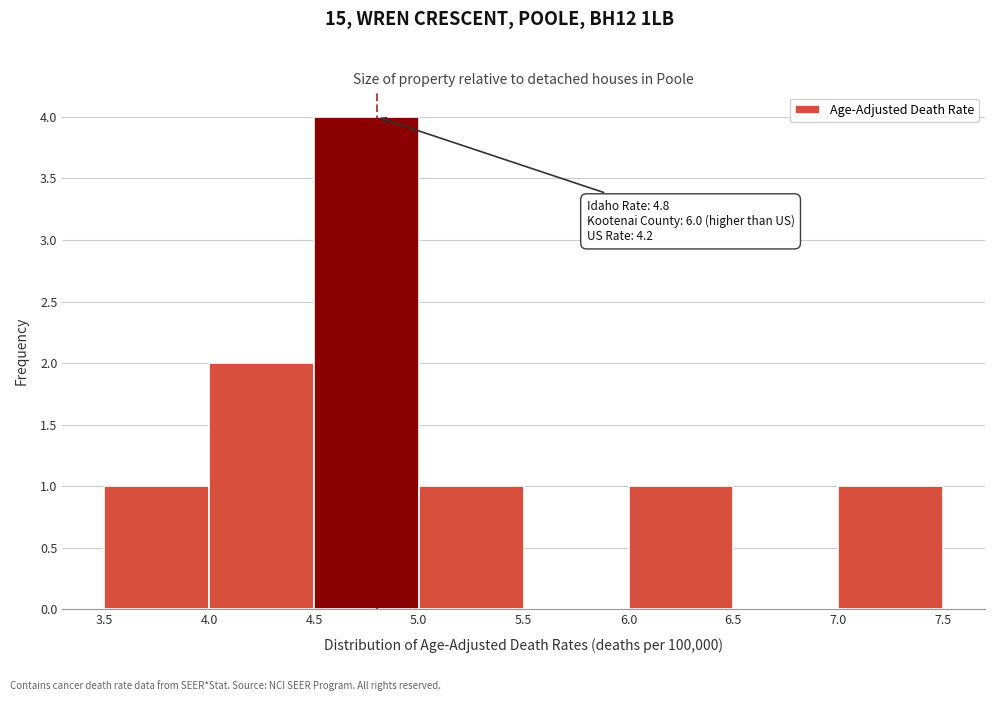

Which range on the x-axis has the tallest bar?

4.5 to 5.0